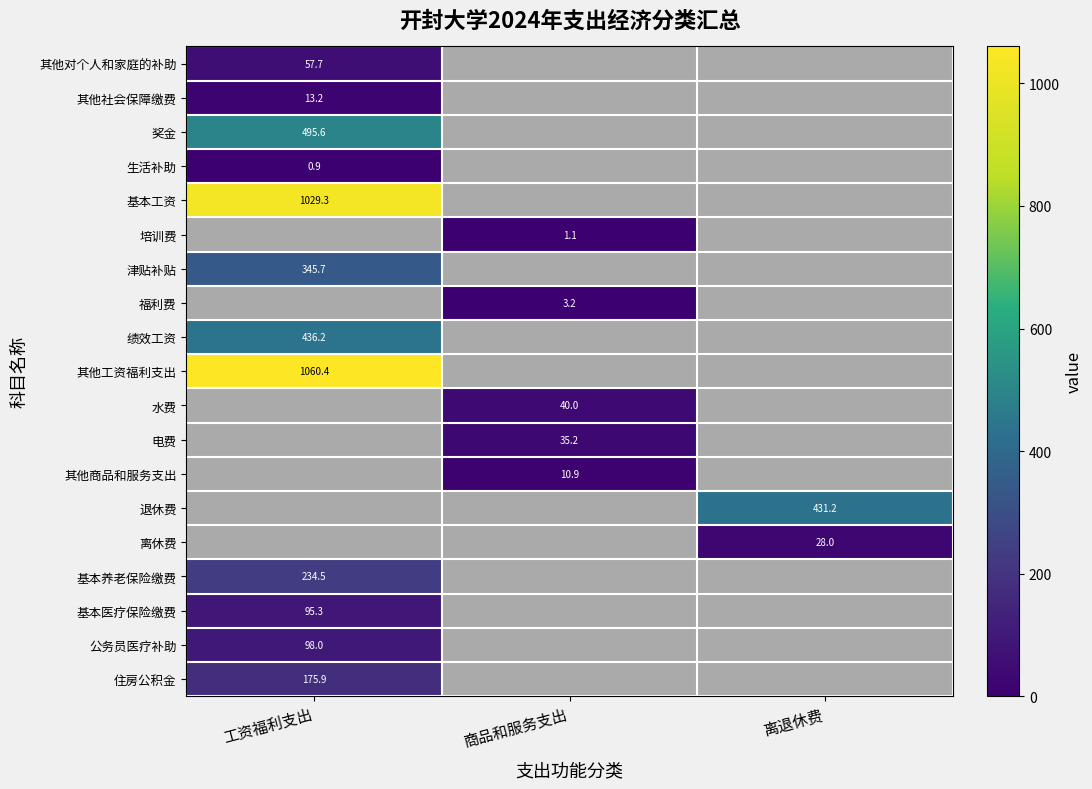

Rank the series by their maximum value, from lowest to highest.

生活补助, 其他社会保障缴费, 其他对个人和家庭的补助, 住房公积金, 津贴补贴, 绩效工资, 奖金, 基本工资, 培训费, 福利费, 其他工资福利支出, 水费, 电费, 其他商品和服务支出, 退休费, 离休费, 基本医疗保险缴费, 公务员医疗补助, 基本养老保险缴费